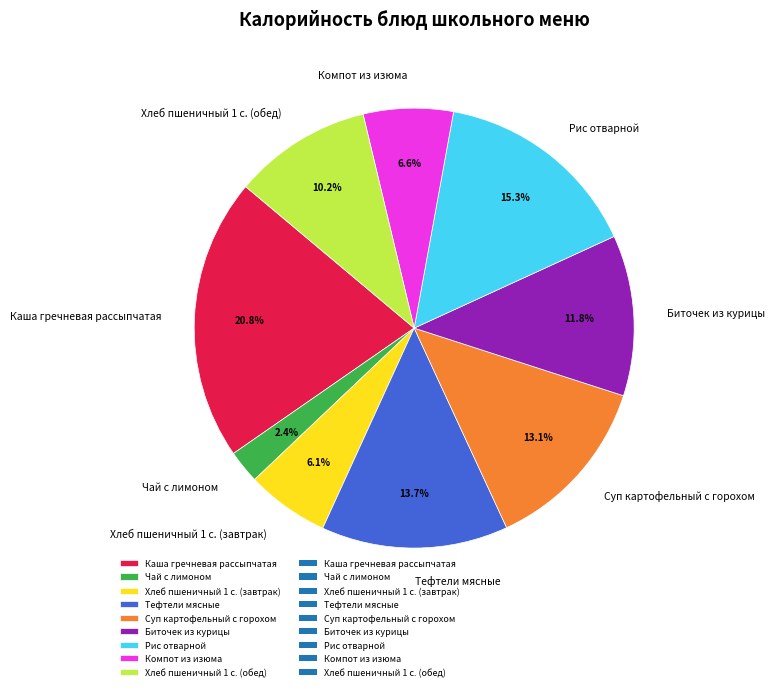

What is the ratio of the value at Биточек из курицы to the value at Чай с лимоном?

4.9